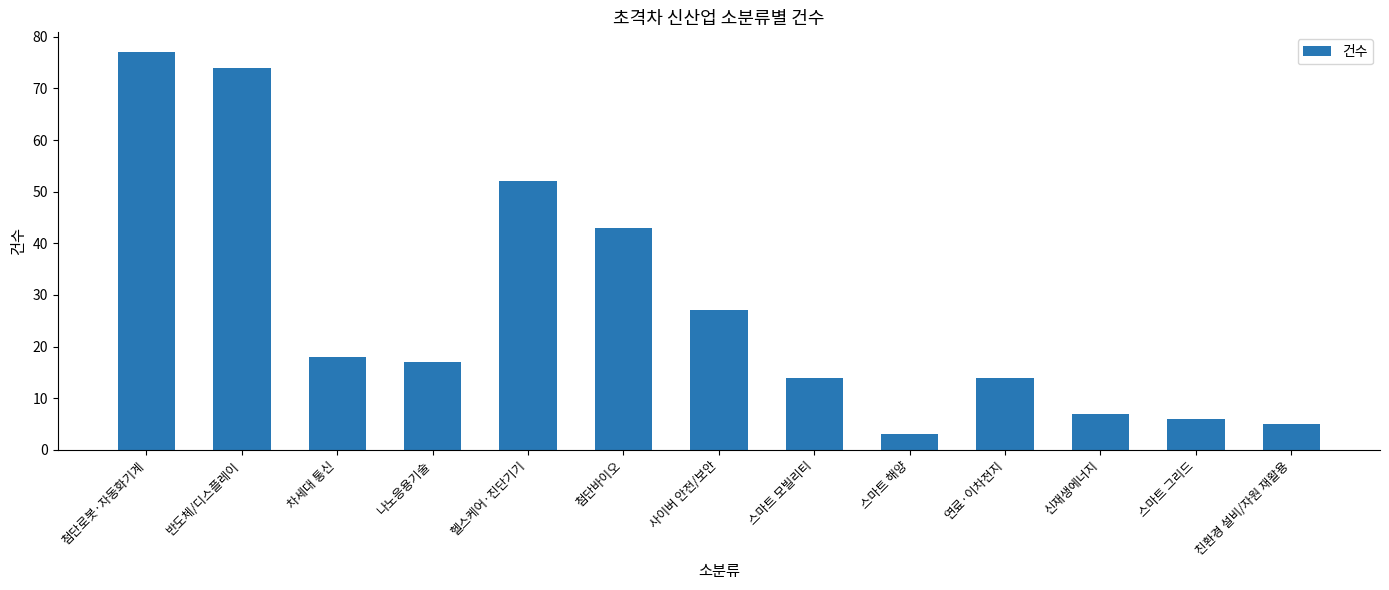

Read the value at 스마트 그리드, to the nearest 5.

5